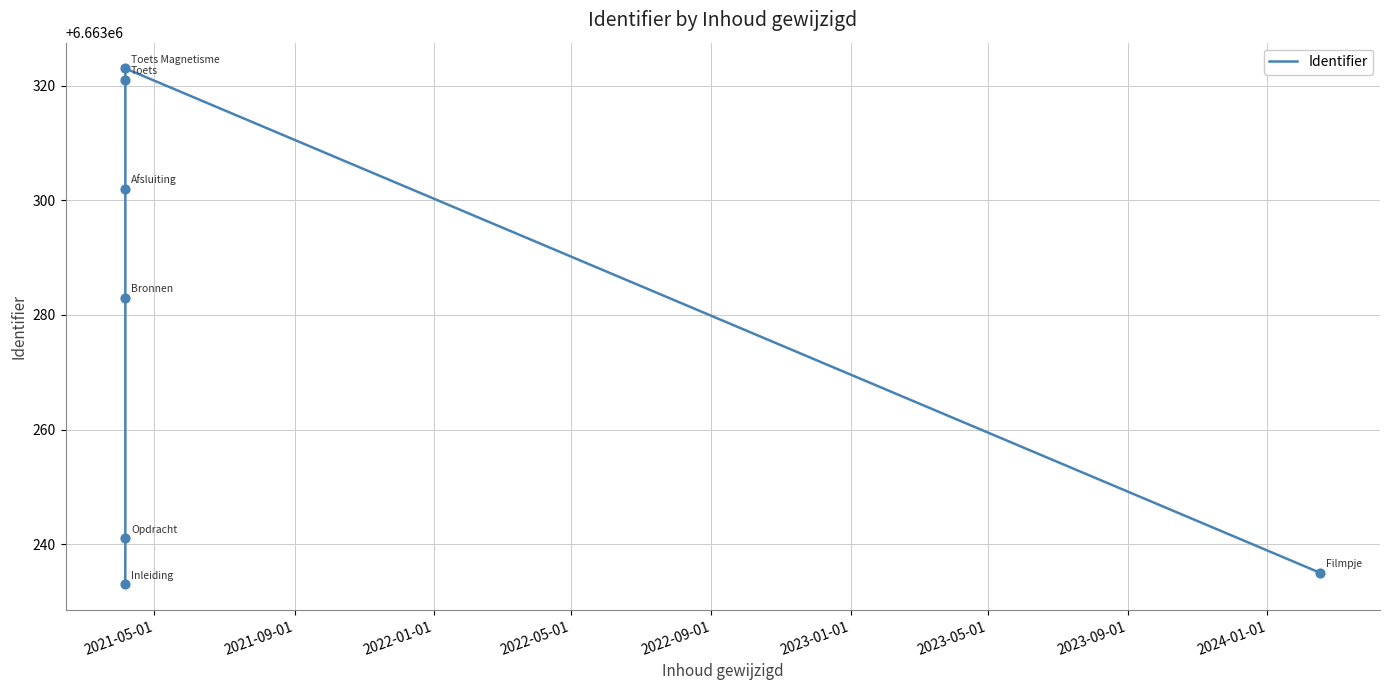

Approximately how many times larger is the value at 2021-09-01 compared to 2023-01-01?

1.0